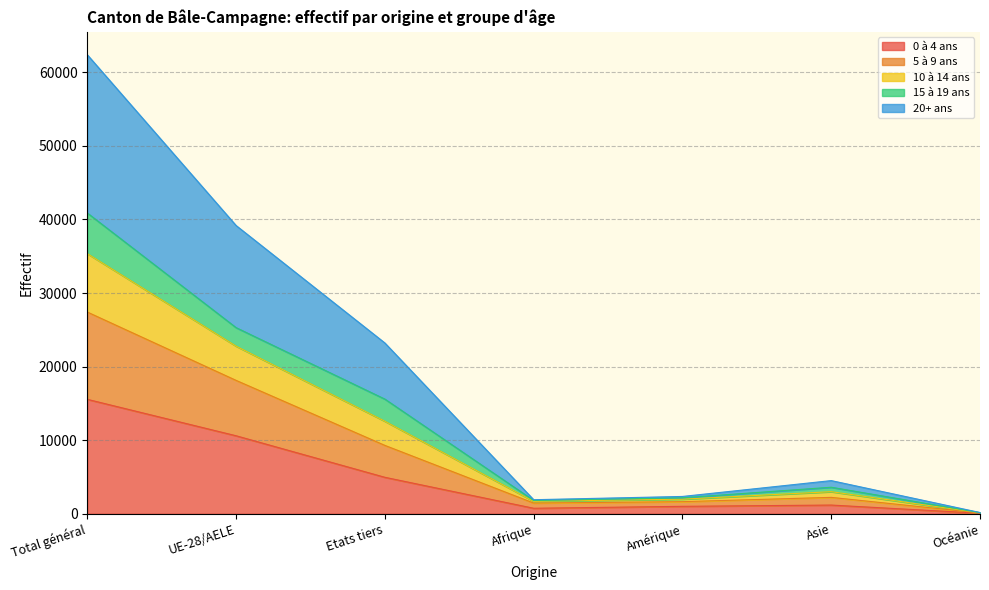

What are all the series names shown in the legend?

0 à 4 ans, 5 à 9 ans, 10 à 14 ans, 15 à 19 ans, 20+ ans